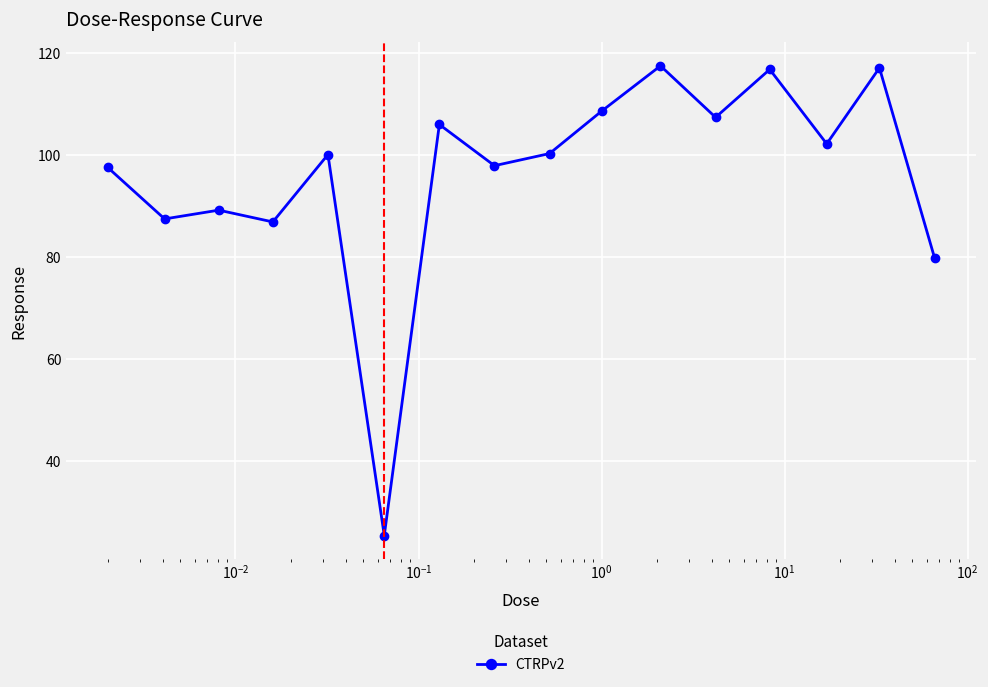

What is the sum of all values?

1540.4